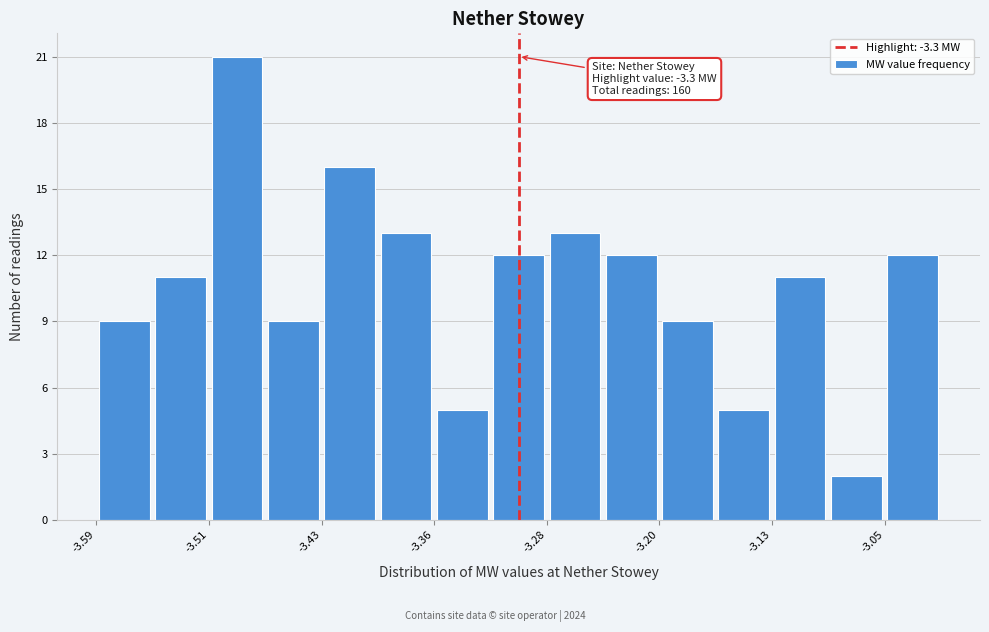

Around what value on the x-axis is the tallest bar? Give the approximate position of its centre, as read against the axis.

-3.49